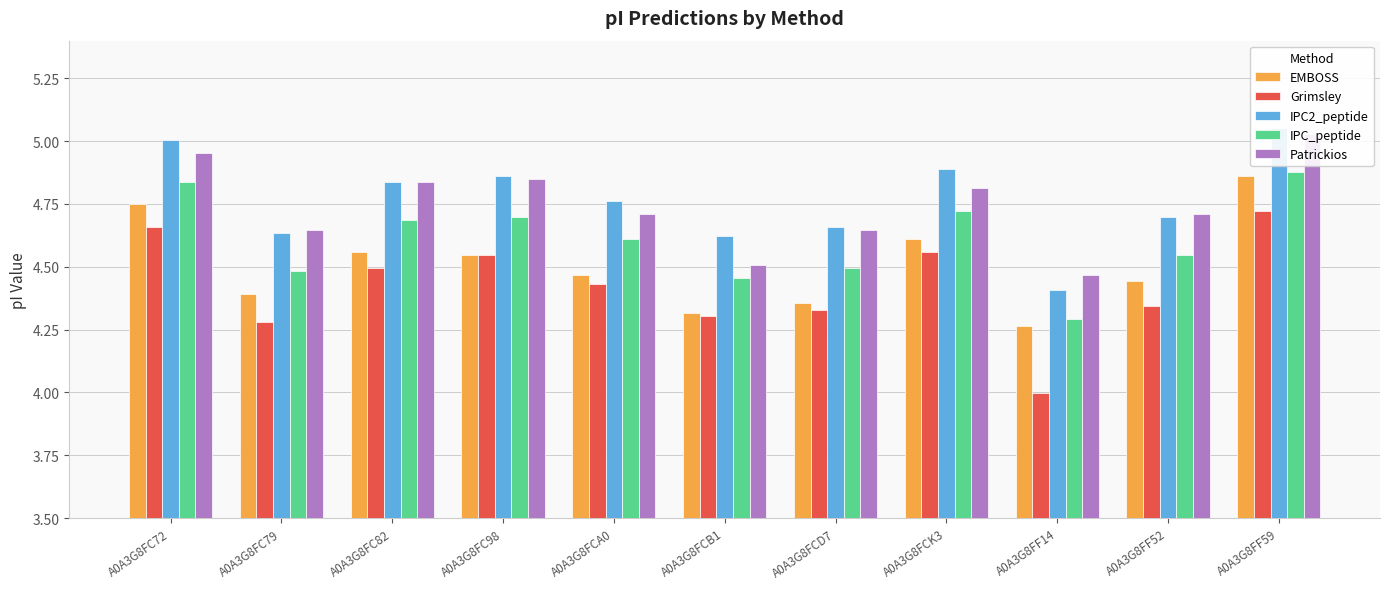

What is the difference between the second highest and second lowest values in the Patrickios series?

0.4